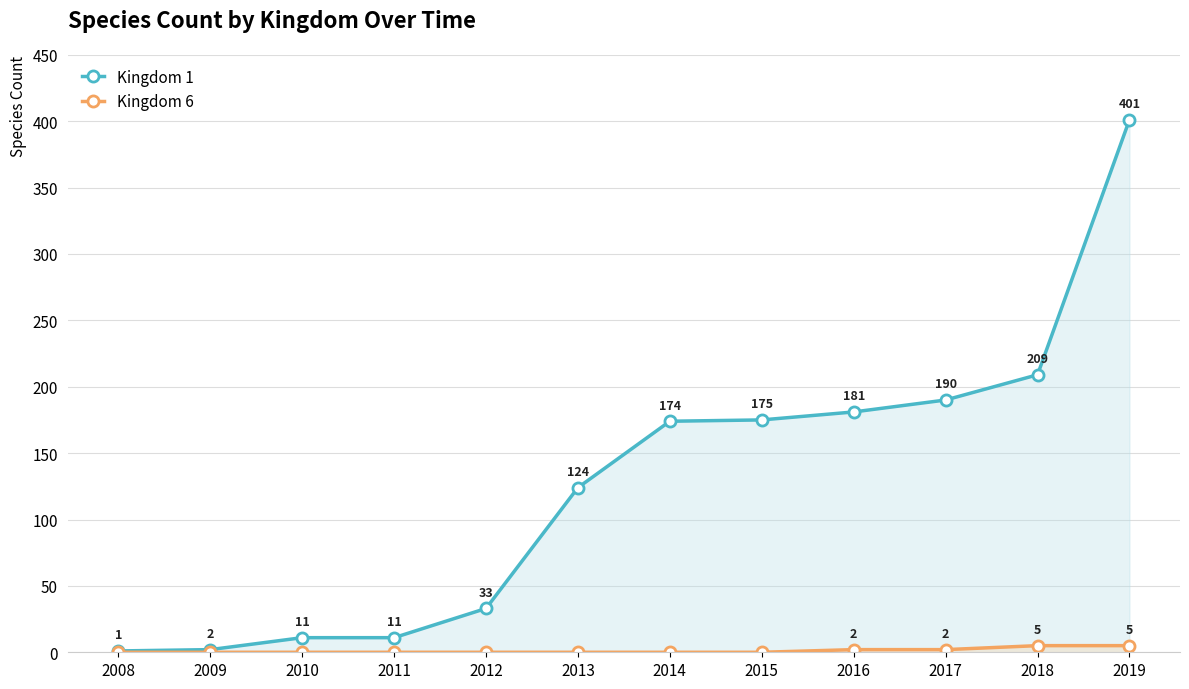

What is the sum of all Kingdom 1 values?

1512